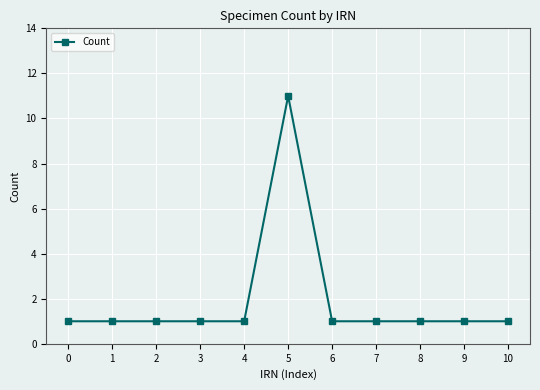

What is the change in value from 5 to 8?

-10